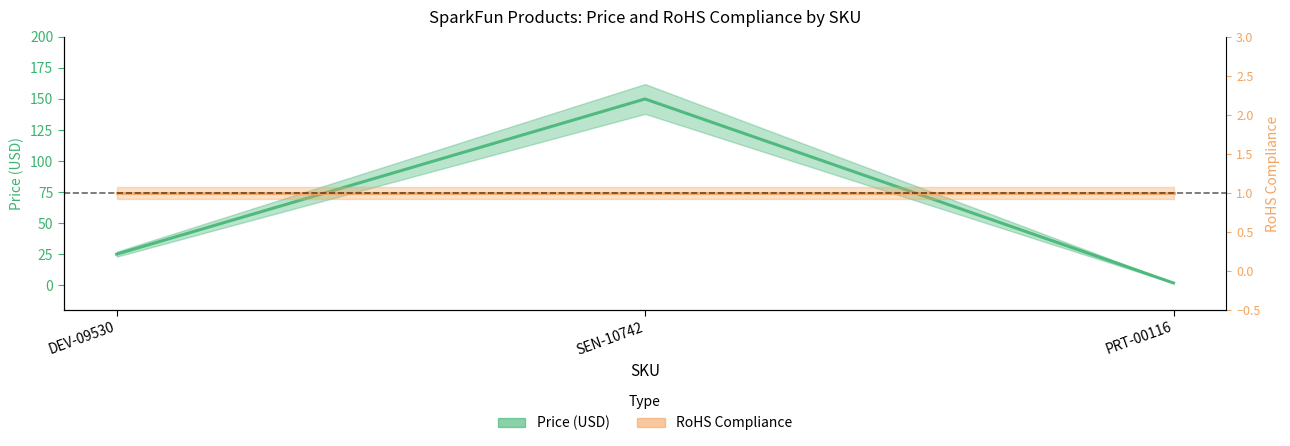

Rank the categories by value from highest to lowest.

SEN-10742, DEV-09530, PRT-00116